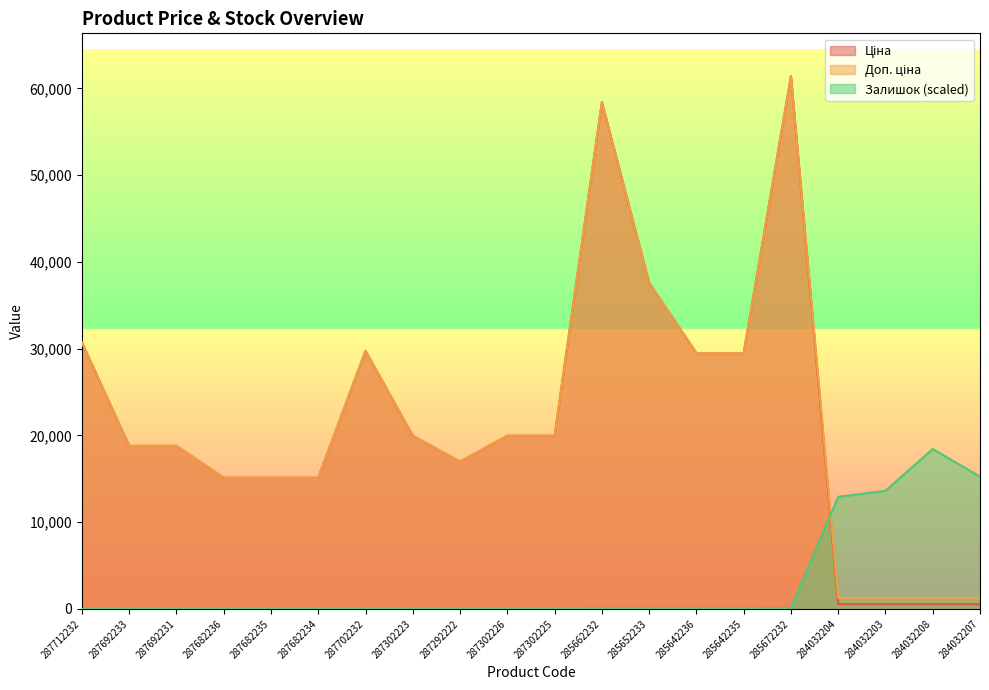

The value of Ціна at 287692231 is 18796.8. True or false?

True